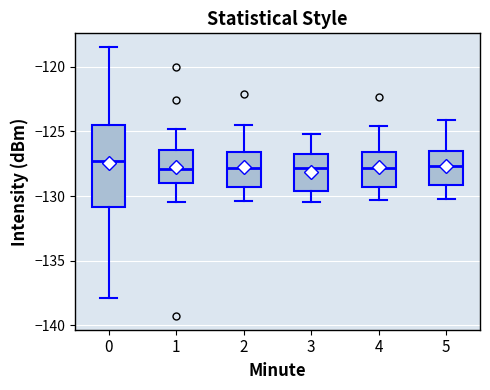

Reading left to right, read every box against the y-axis: the position of its median line, the range the box covers, and the ends of its whiskers. The values are not printed on the chart, so give them approximately, as read against the axis.

0: median -127.5, box -131.0 to -124.5, whiskers -138.0 to -118.5
1: median -128.0, box -129.0 to -126.5, whiskers -130.5 to -125.0
2: median -128.0, box -129.5 to -126.5, whiskers -130.5 to -124.5
3: median -128.0, box -129.5 to -126.5, whiskers -130.5 to -125.0
4: median -128.0, box -129.5 to -126.5, whiskers -130.5 to -124.5
5: median -127.5, box -129.0 to -126.5, whiskers -130.0 to -124.0